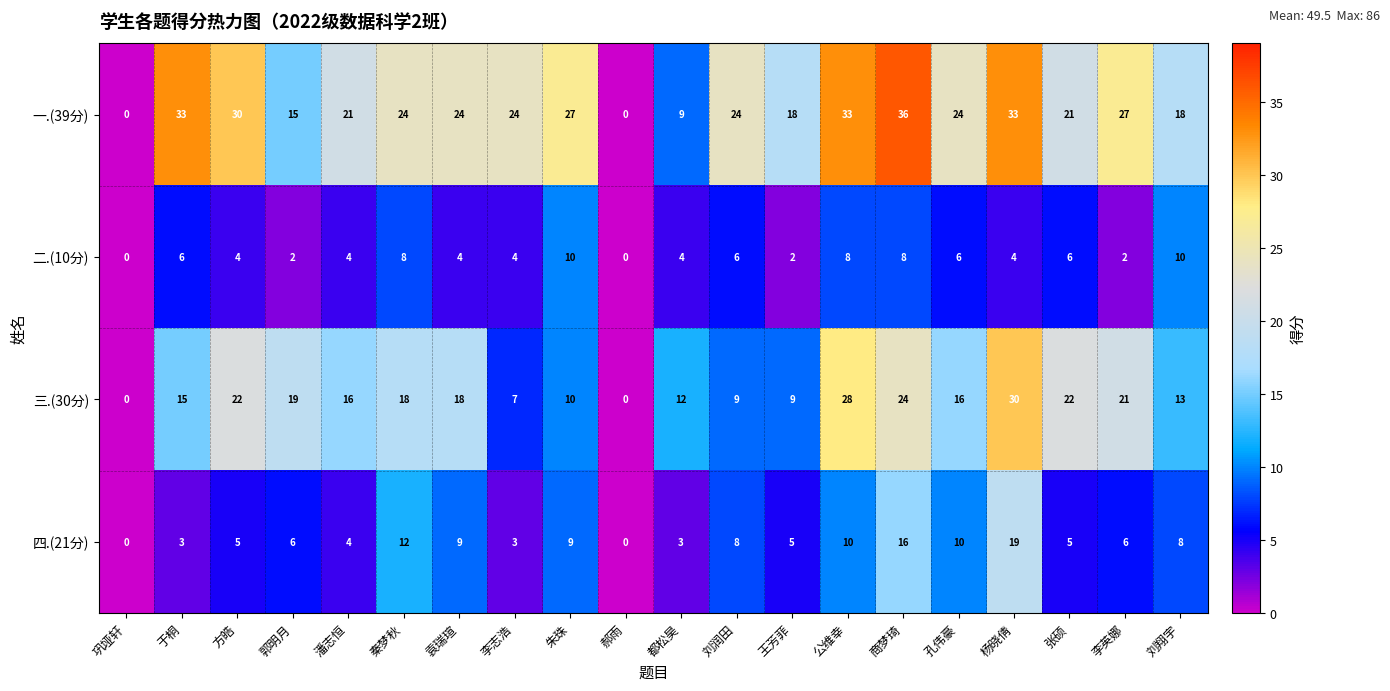

Between 李志浩 and 公维幸, which series saw the biggest shift?

三.(30分)